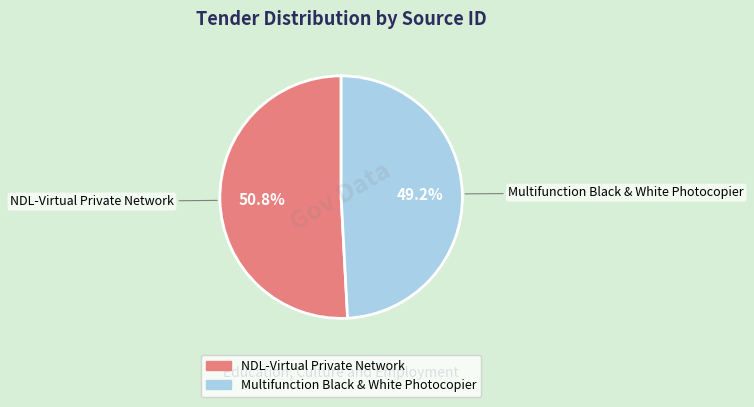

To the nearest percent, what is the average slice percentage?

50%